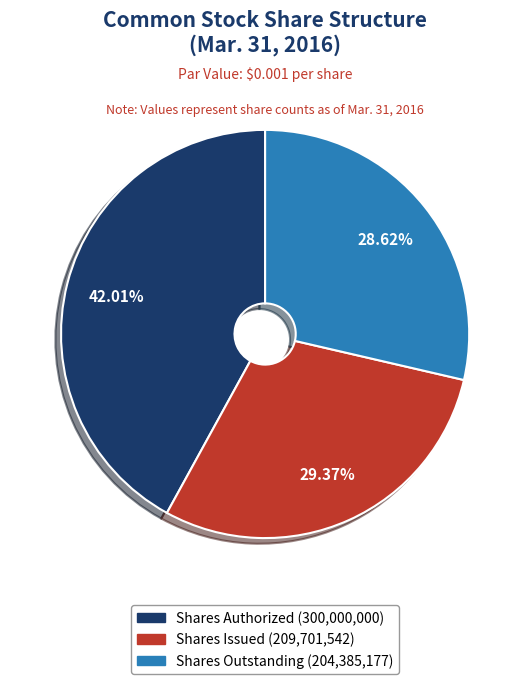

Is there a majority slice in this chart?

No